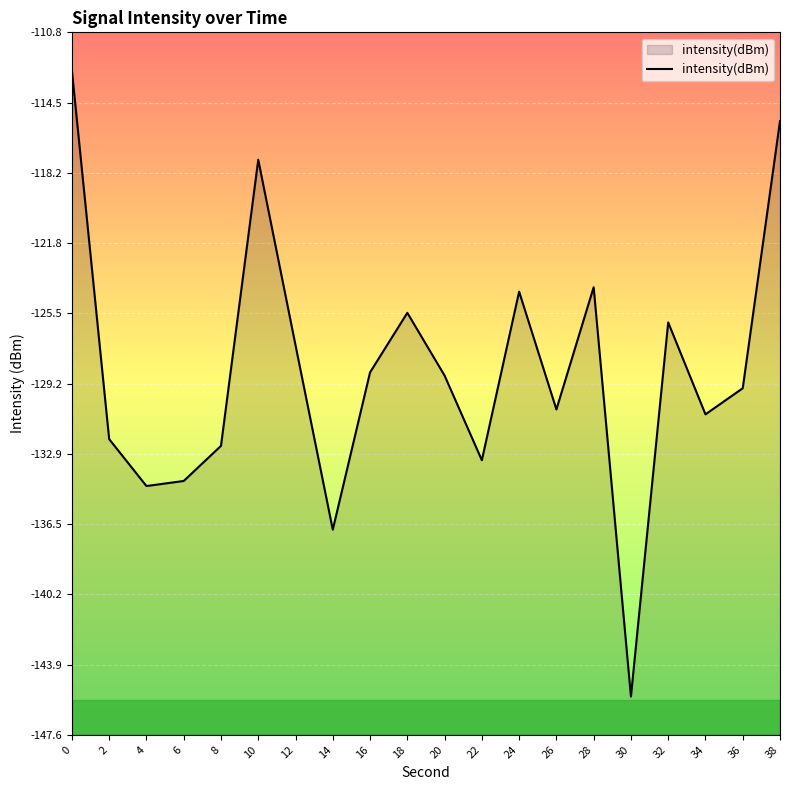

Which has a higher value, 20 or 34?

20